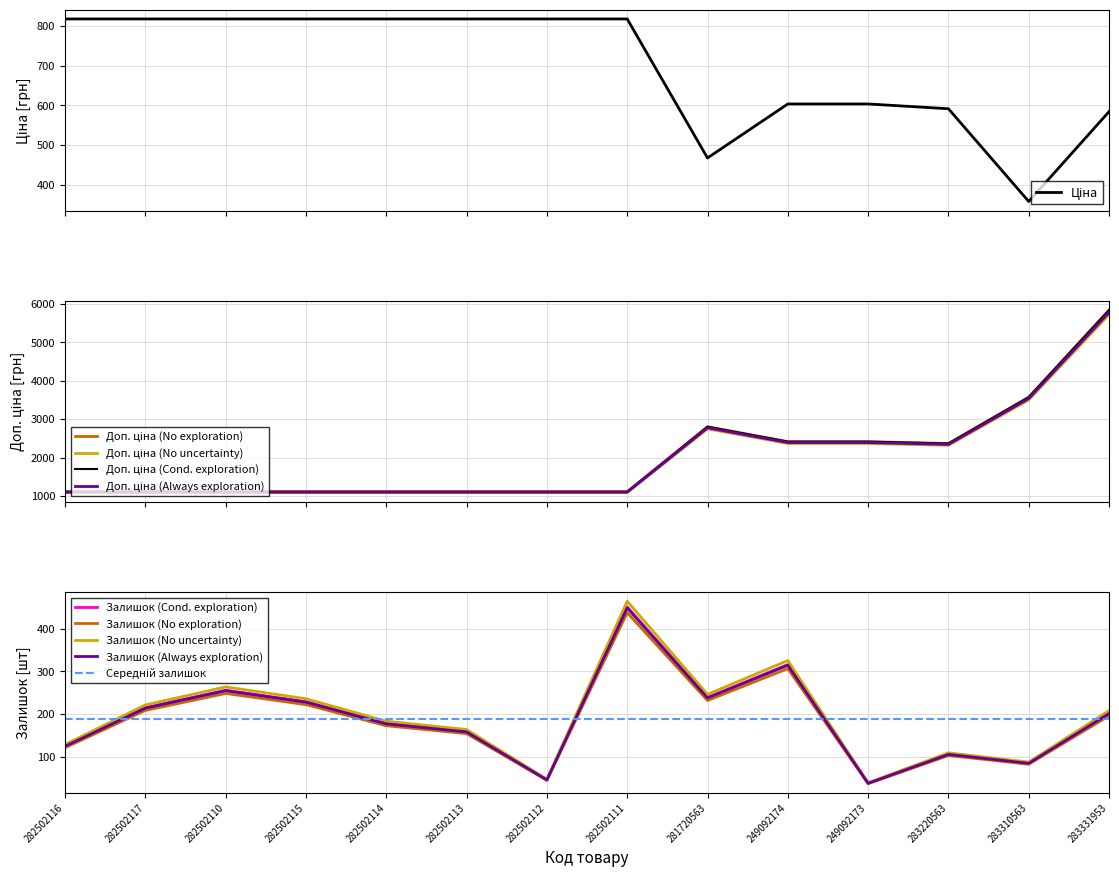

Which has a higher value, 283220563 or 281720563?

283220563